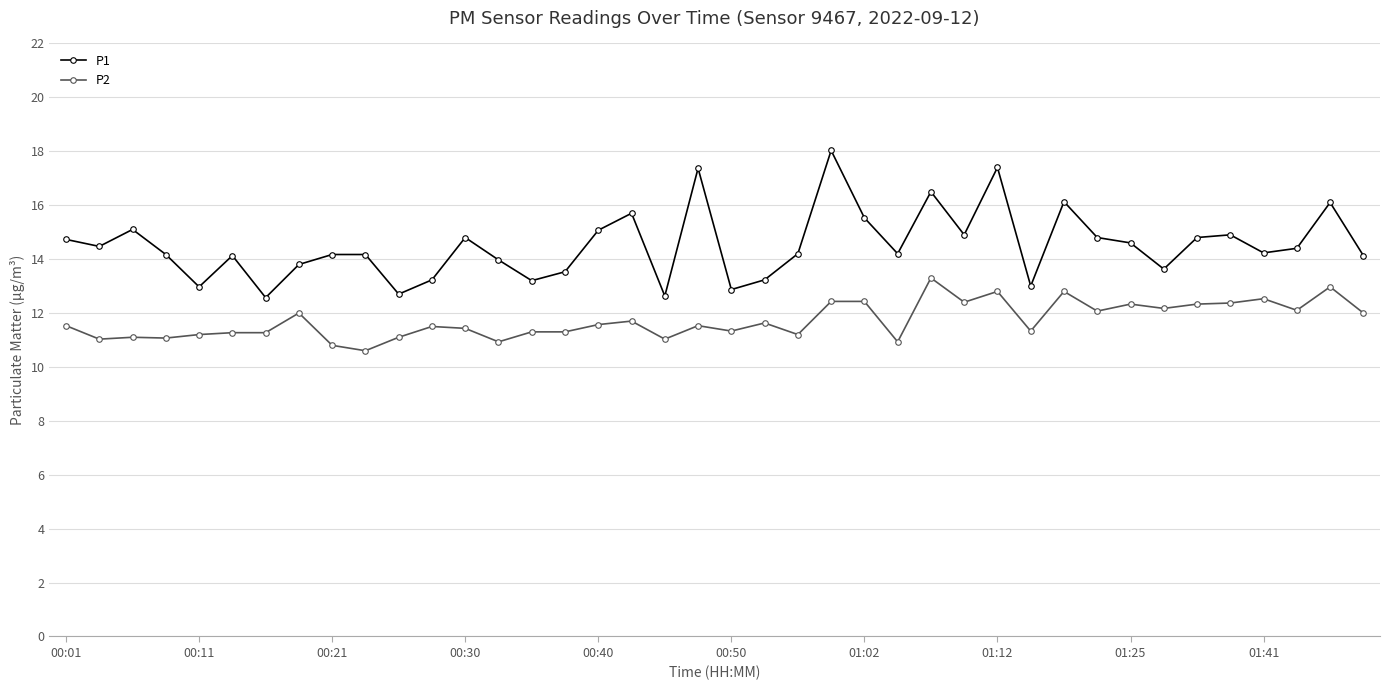

Does the chart have visible grid lines?

Yes